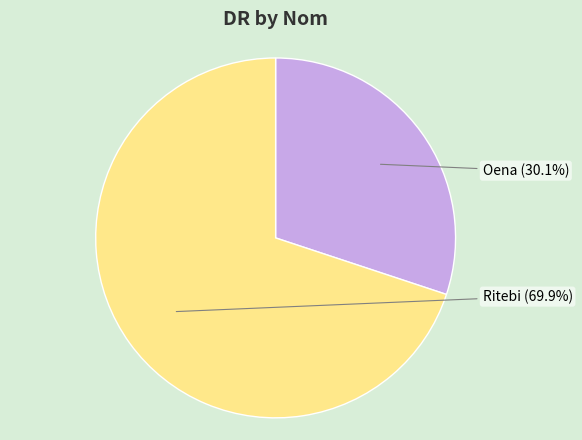

To the nearest percent, what portion does Oena represent?

30%